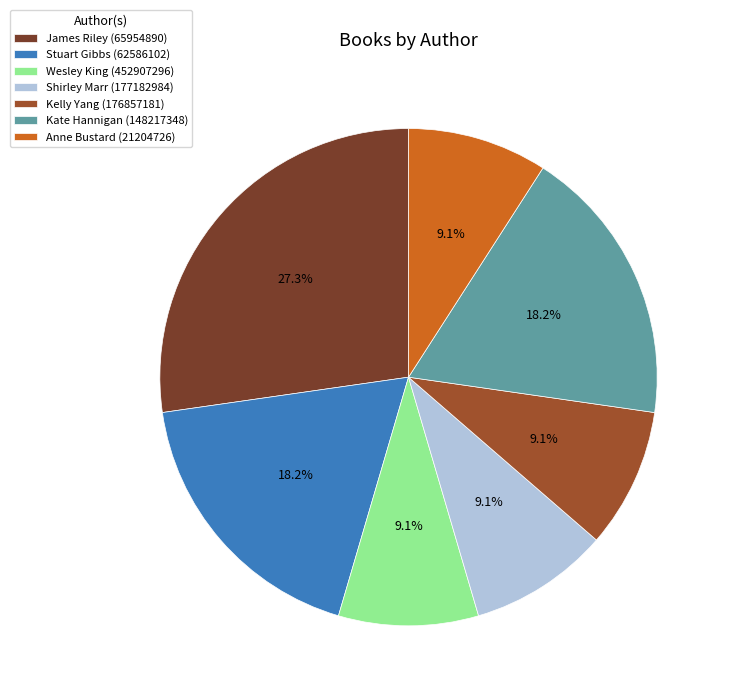

Is the sum of James Riley (65954890) and Anne Bustard (21204726) greater than half?

No